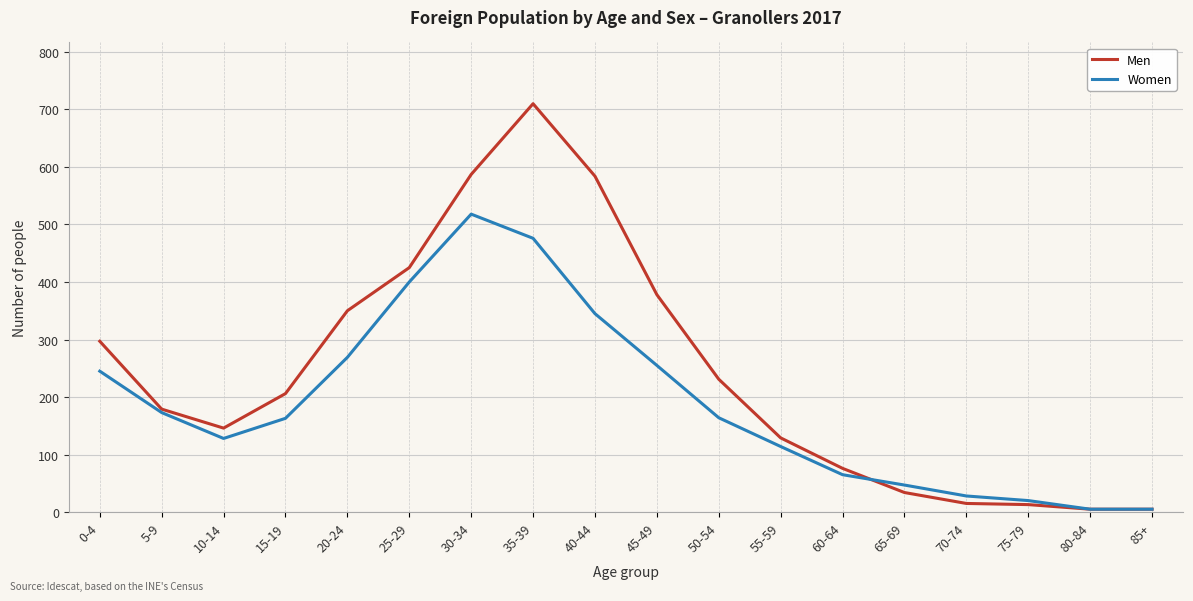

Which series has the largest range (max minus min)?

Men